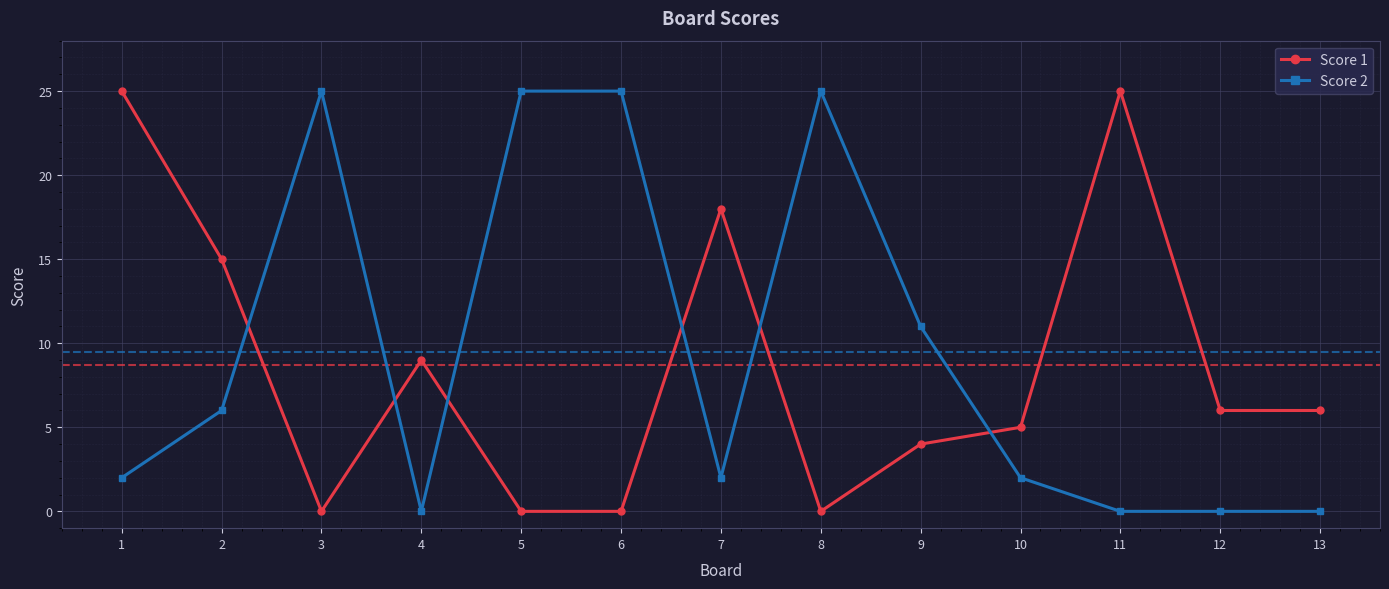

How many intersections are there between Score 1 and Score 2?

6